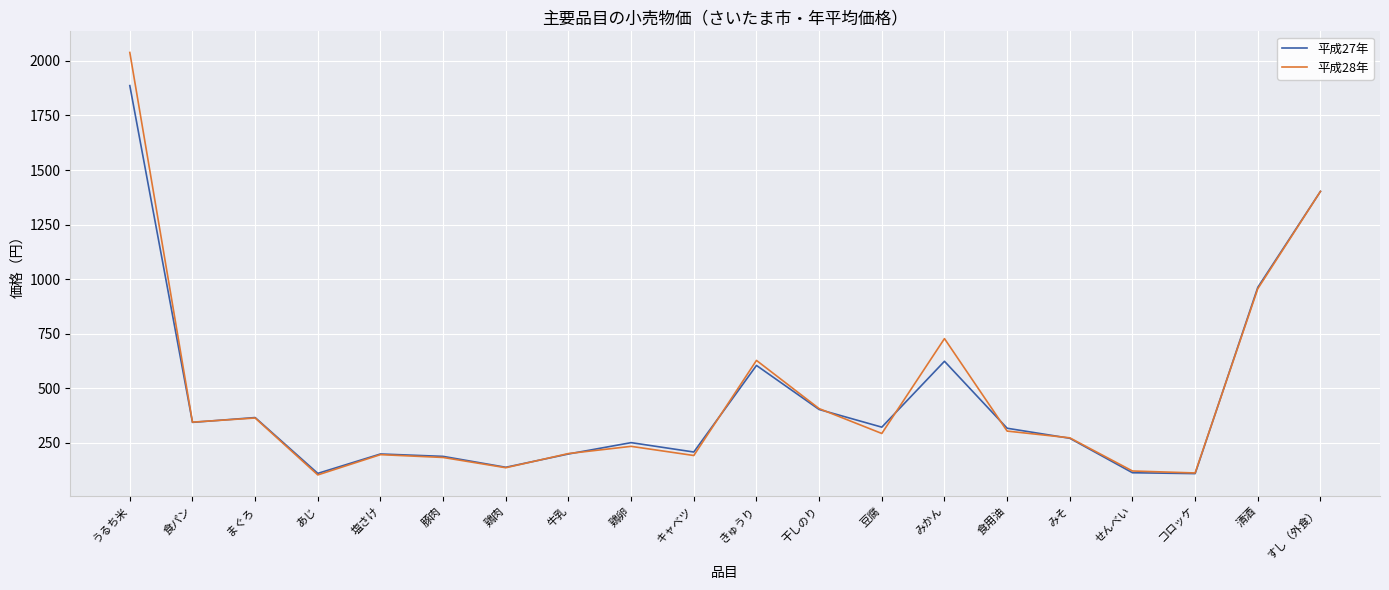

At which category is the sum across all series the highest?

うるち米